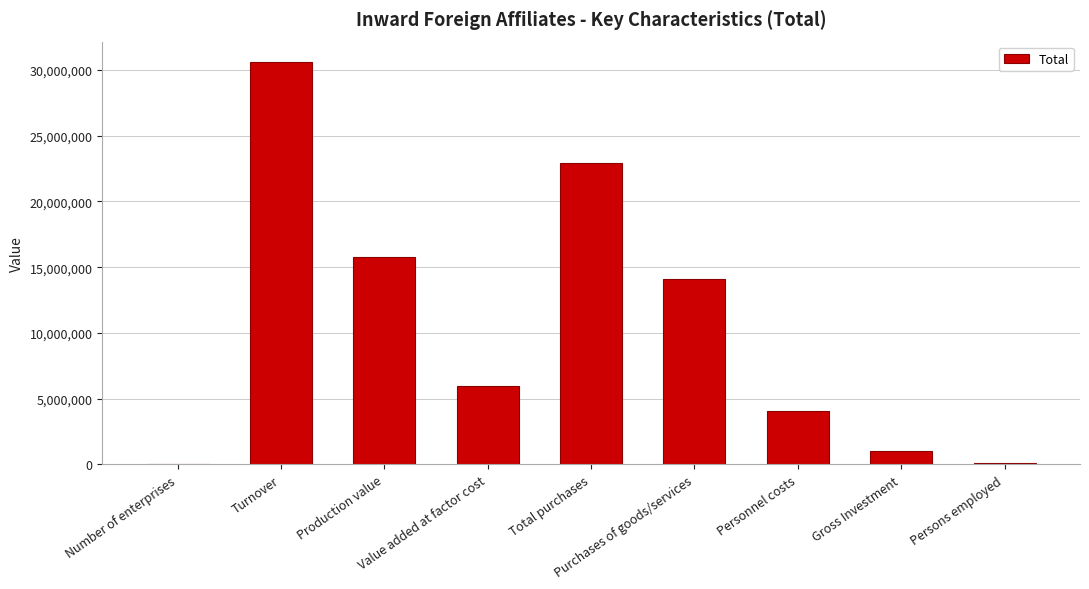

What is the sum of all values?

94588903